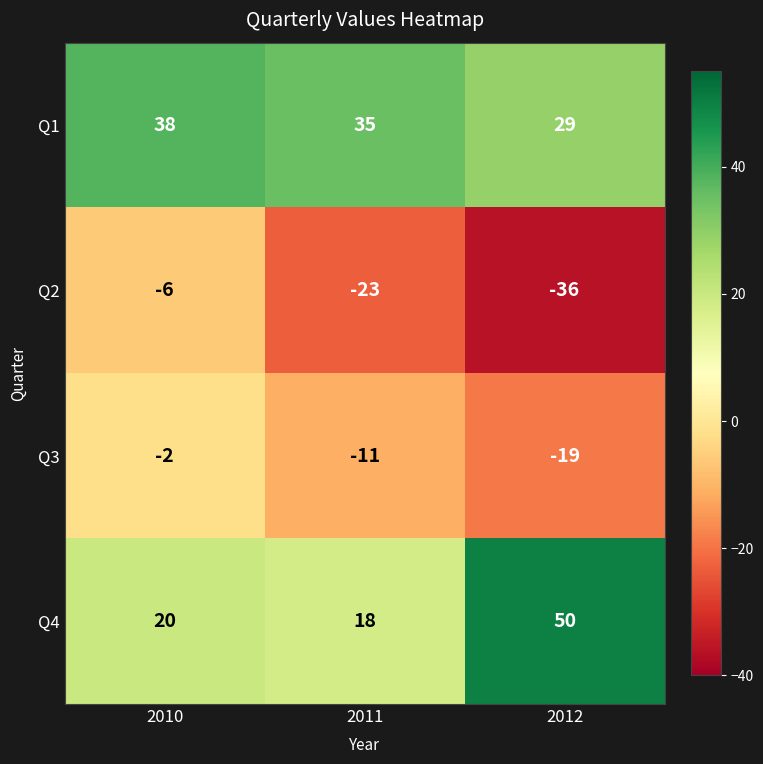

How many Q2 values are between -36 and -6?

3